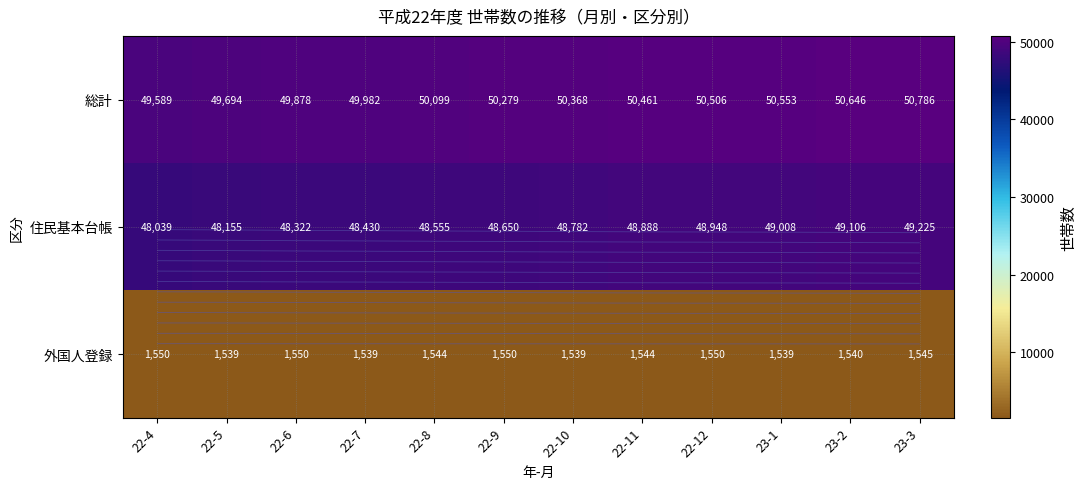

What is the difference between the maximum and second lowest values in the 外国人登録 series?

11